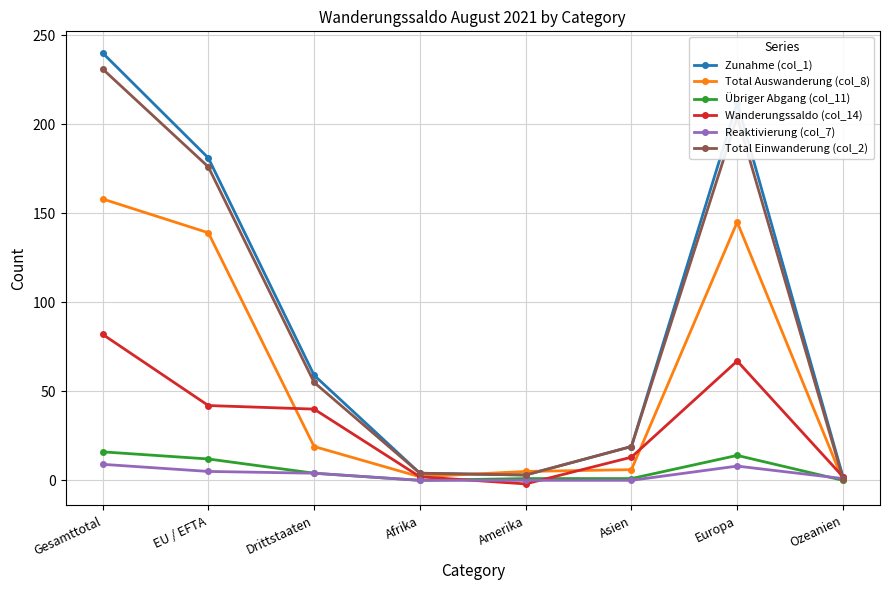

What is the total value across all series at Ozeanien?

6